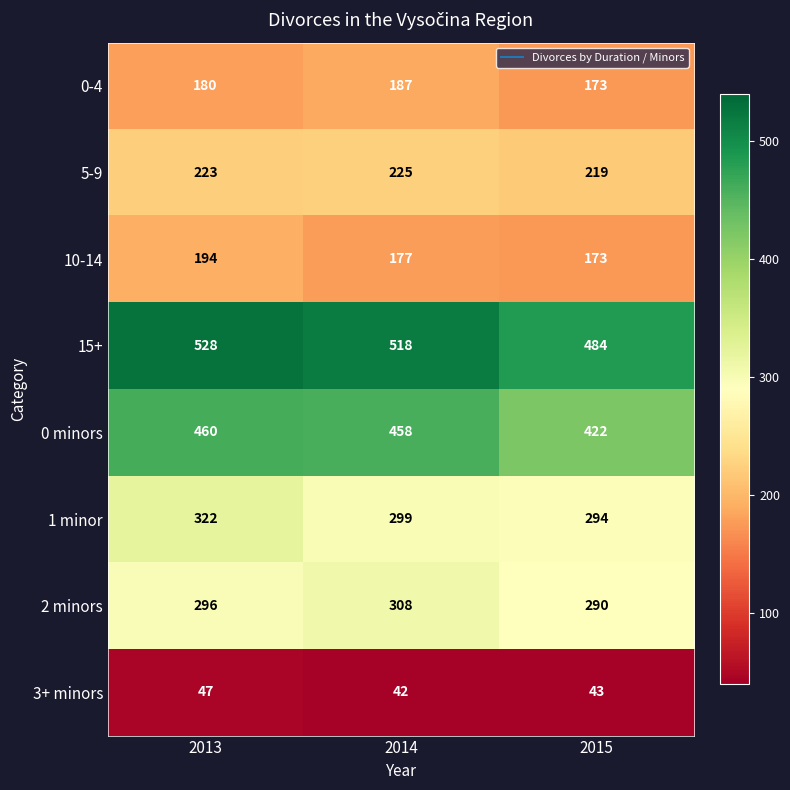

How many data points does each series have?

3